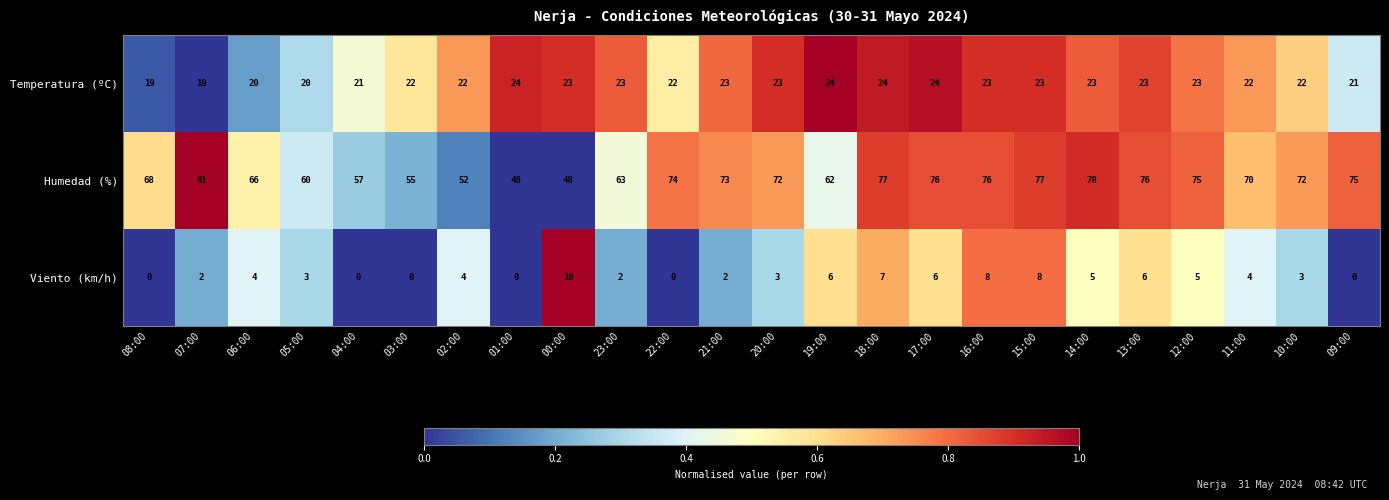

True or false: Viento (km/h) has a value of 7 at 18:00.

True